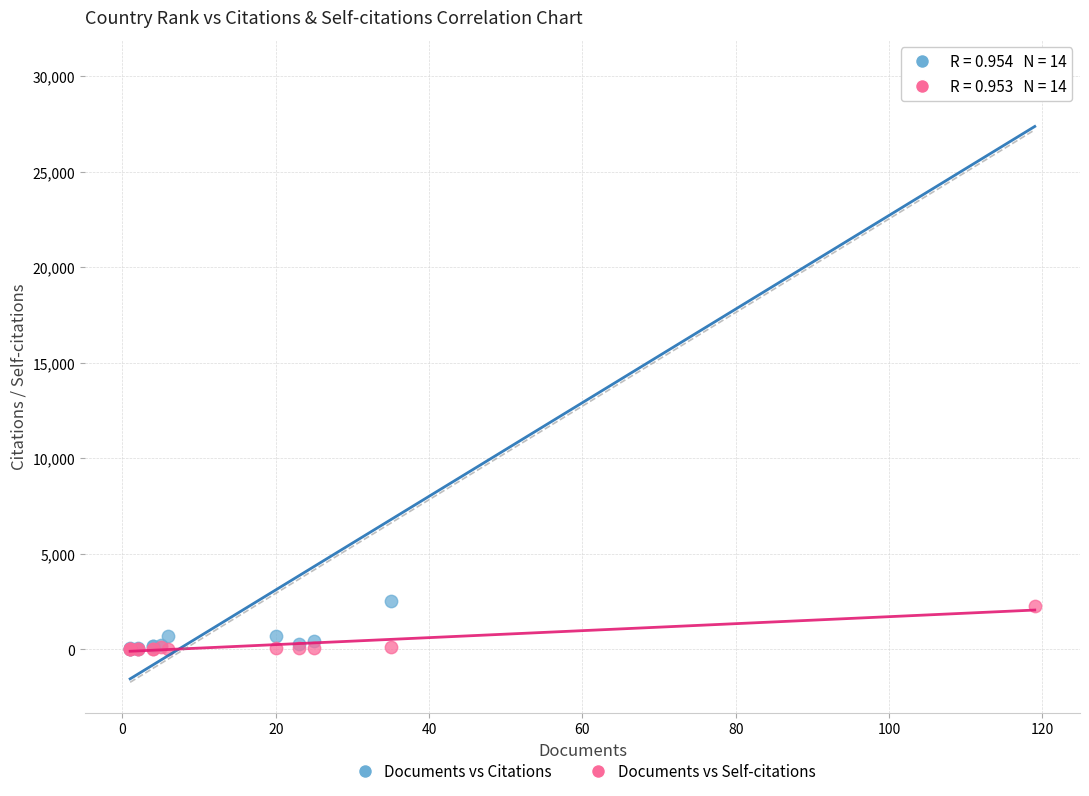

What are all the series names shown in the legend?

Documents vs Citations, Documents vs Self-citations